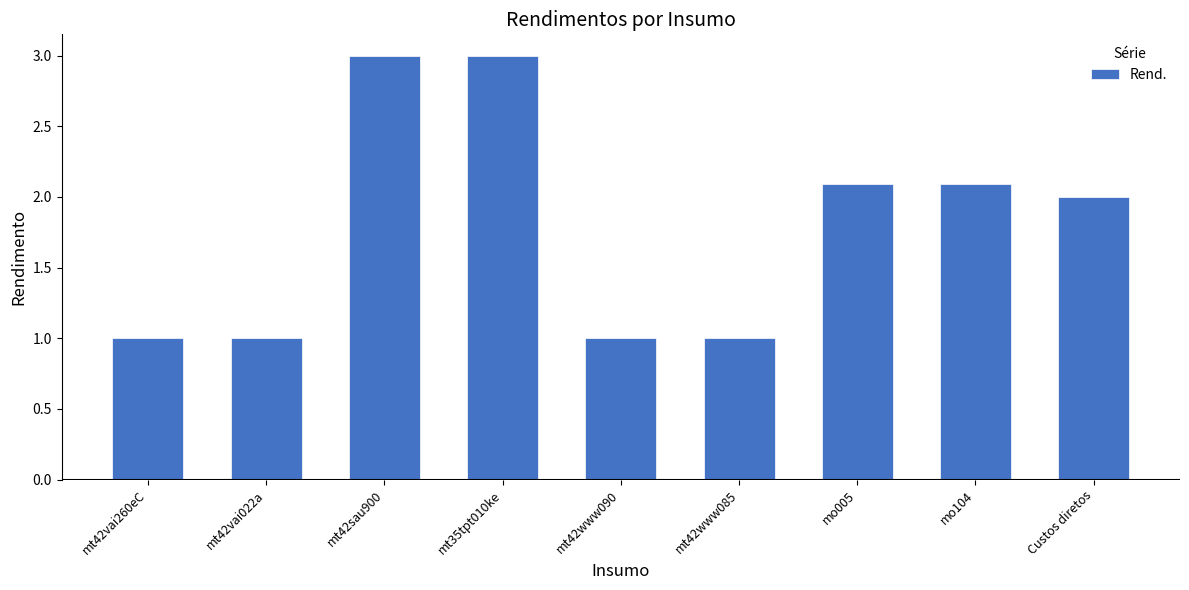

What is the smallest value displayed?

1.0